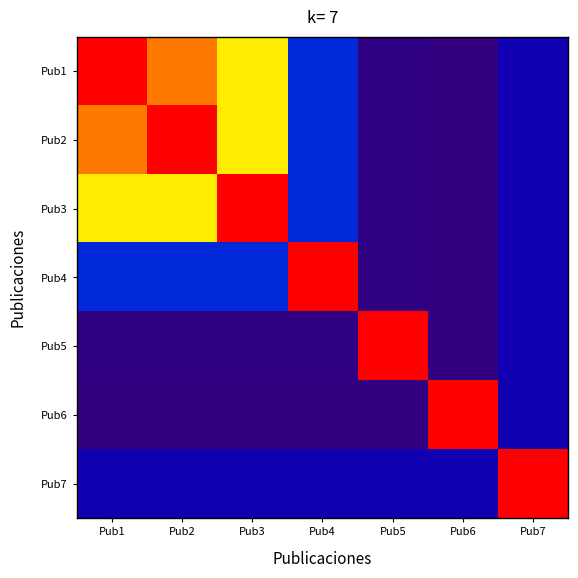

At which category is the sum across all series the highest?

Pub1